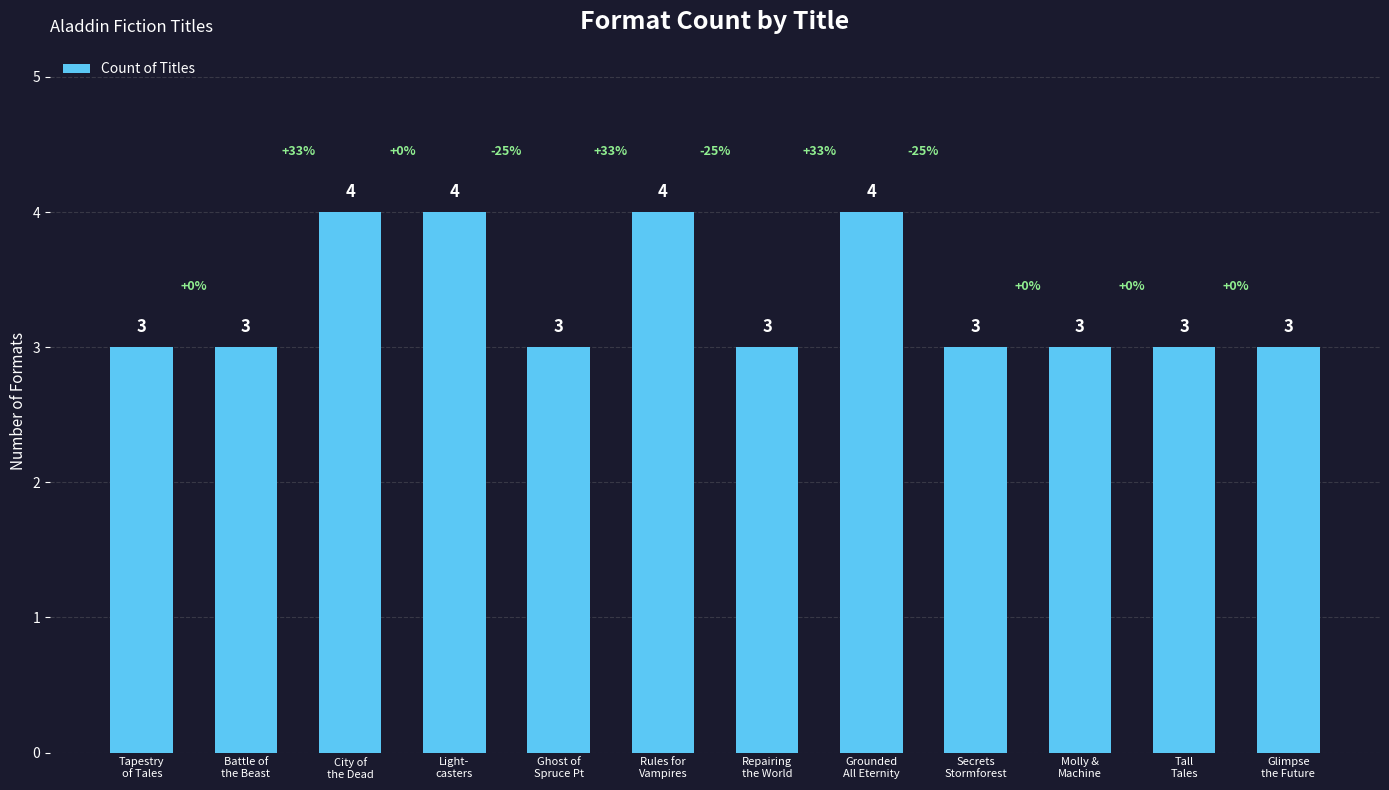

What is the smallest value displayed?

3